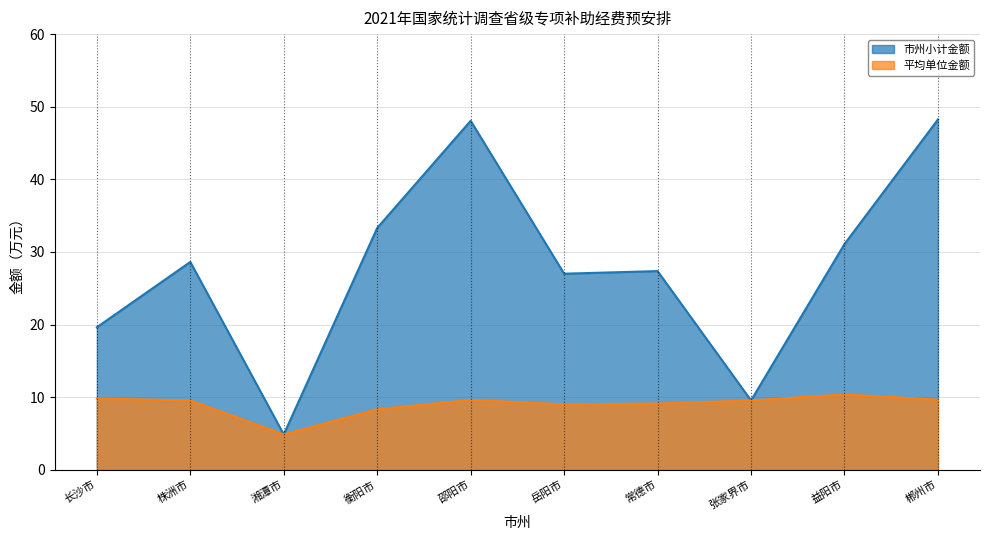

Where does the 平均单位金额 series first go above 9?

长沙市